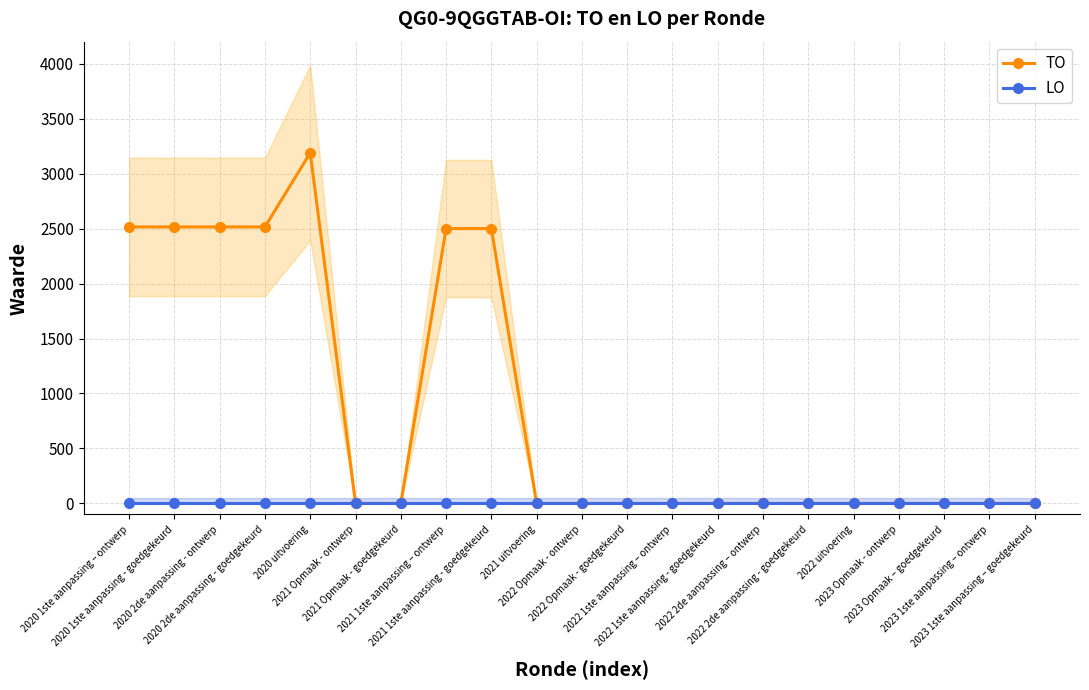

Reading left to right, extract all data points from this chart.

TO: 2515	2515	2515	2515	3189	0	0	2500	2500	0	0	0	0	0	0	0	0	0	0	0	0
LO: 0	0	0	0	0	0	0	0	0	0	0	0	0	0	0	0	0	0	0	0	0